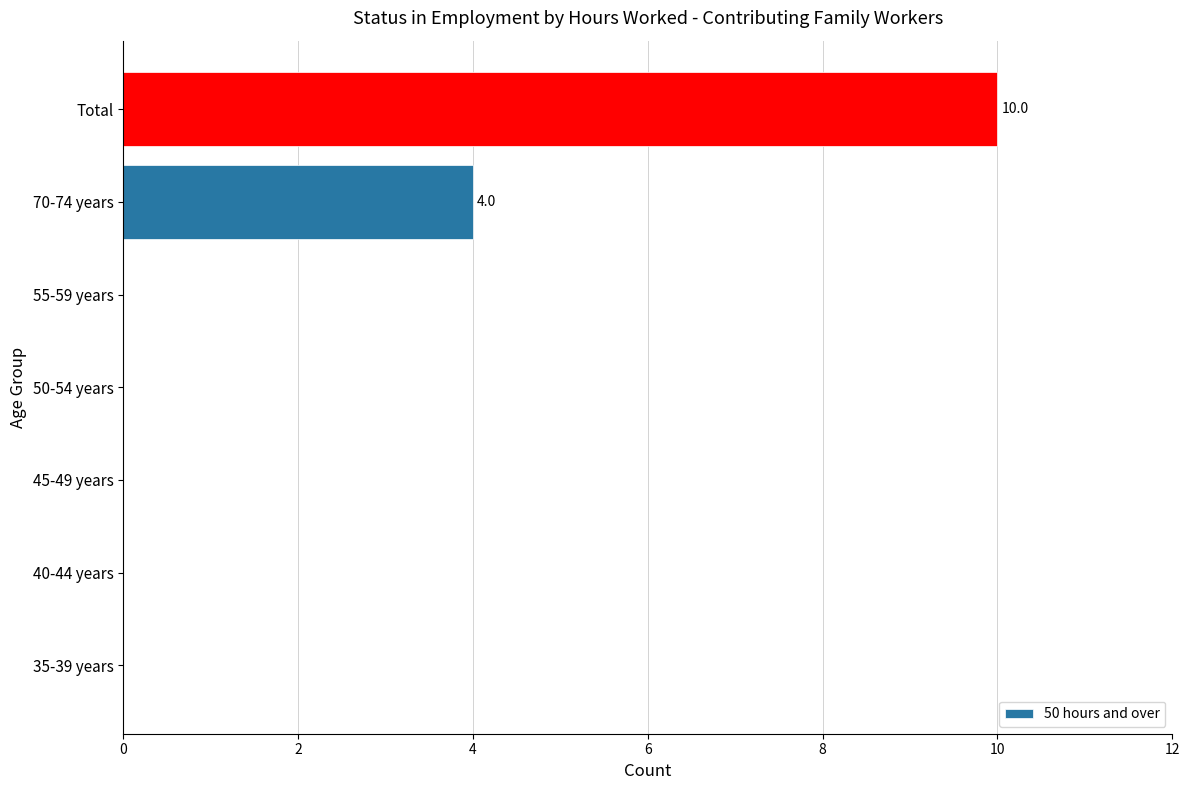

Reading top to bottom, what are all the values shown in this chart?

Total=10	70-74 years=4	55-59 years=0	50-54 years=0	45-49 years=0	40-44 years=0	35-39 years=0